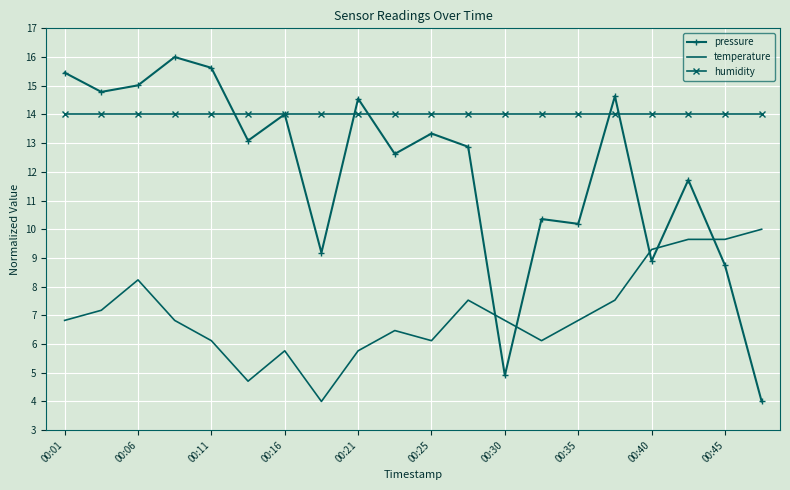

Which series has the widest spread of values?

pressure